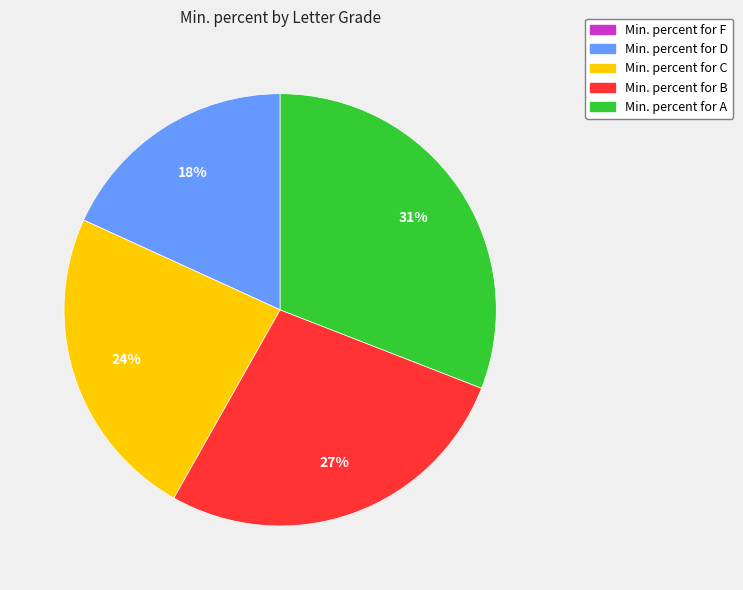

Count the number of slices in the pie.

4